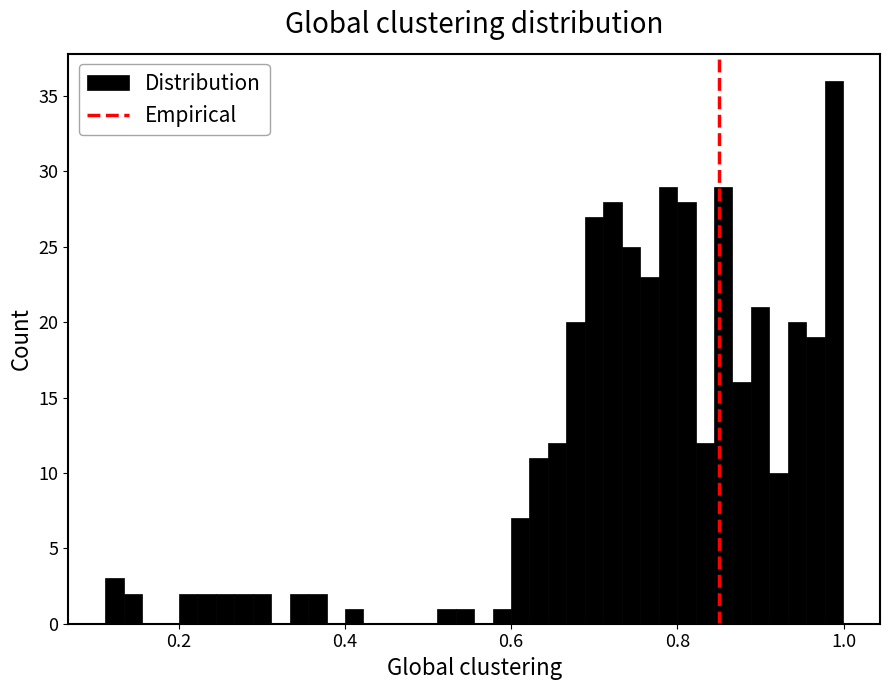

Around what value on the x-axis is the tallest bar? Give the approximate position of its centre, as read against the axis.

0.98